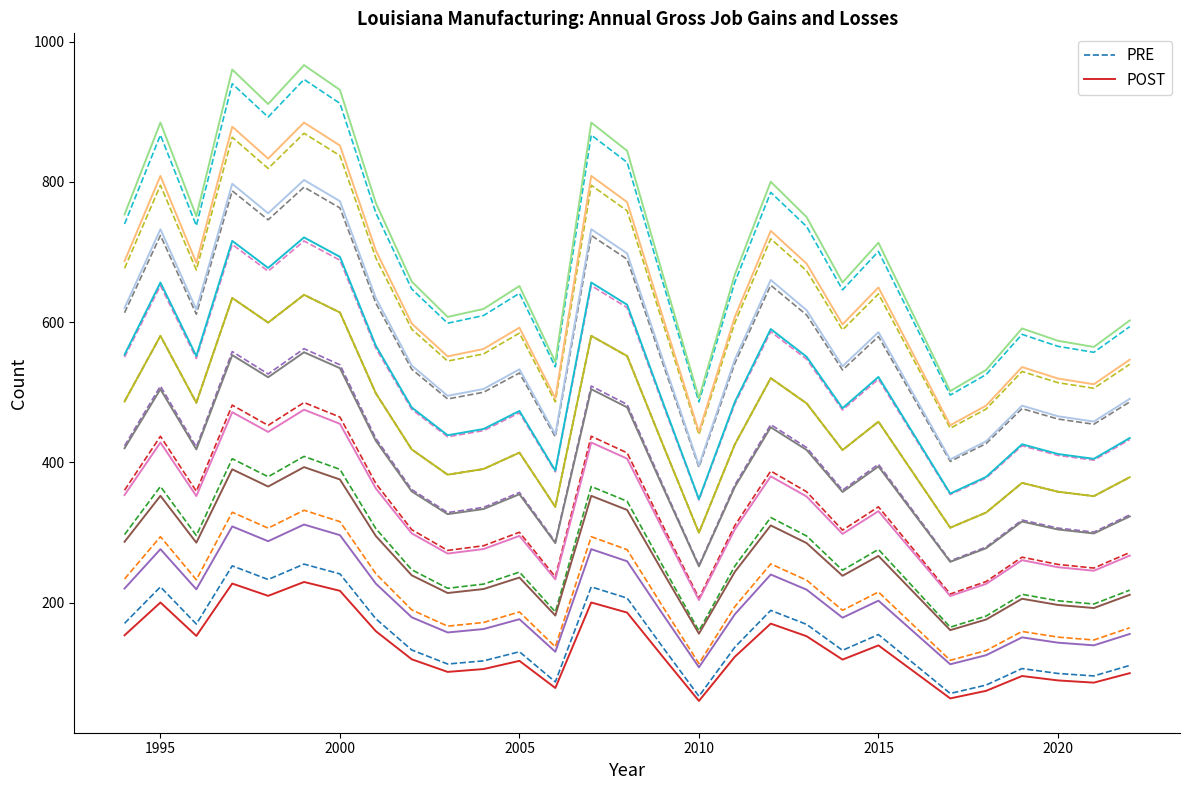

What is the maximum value for PRE?

255.0